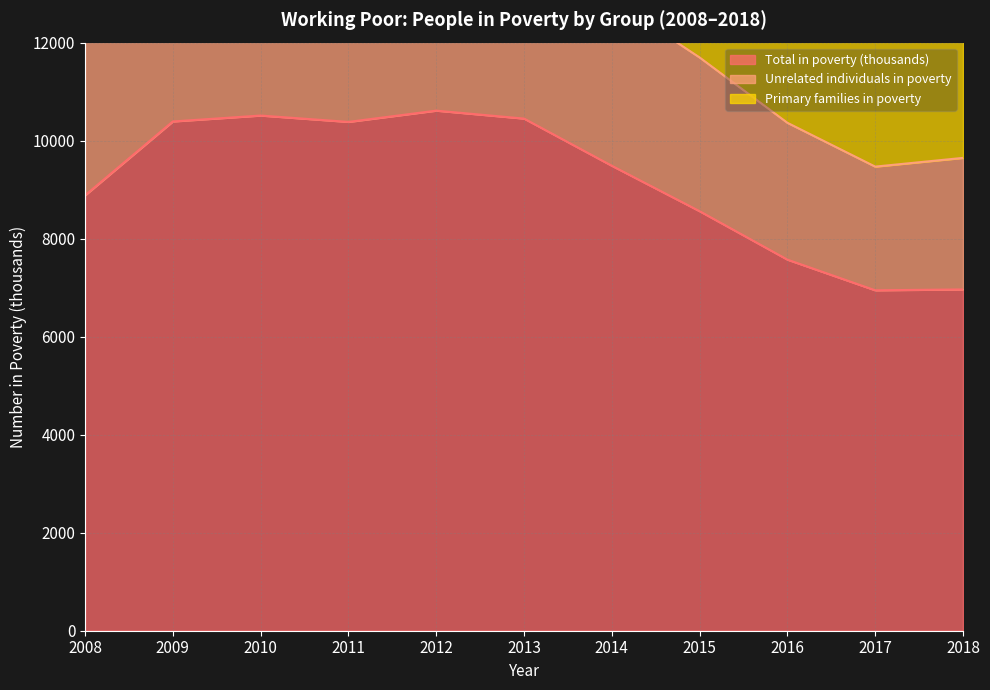

Which label corresponds to the smallest value in the chart?

2017